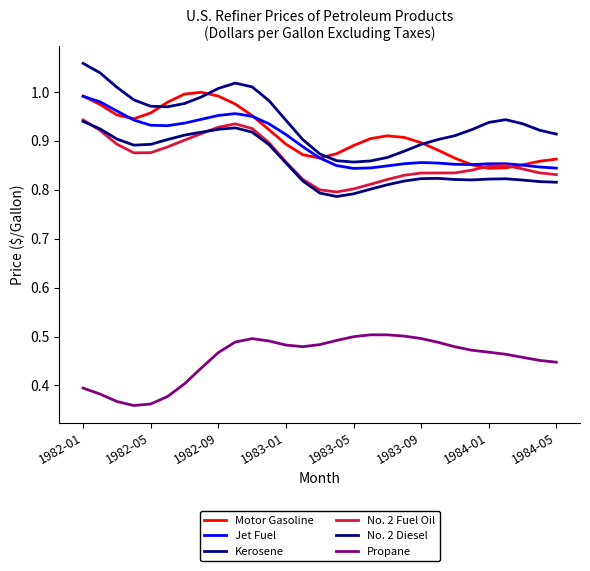

Which series has the largest total across all categories?

Kerosene